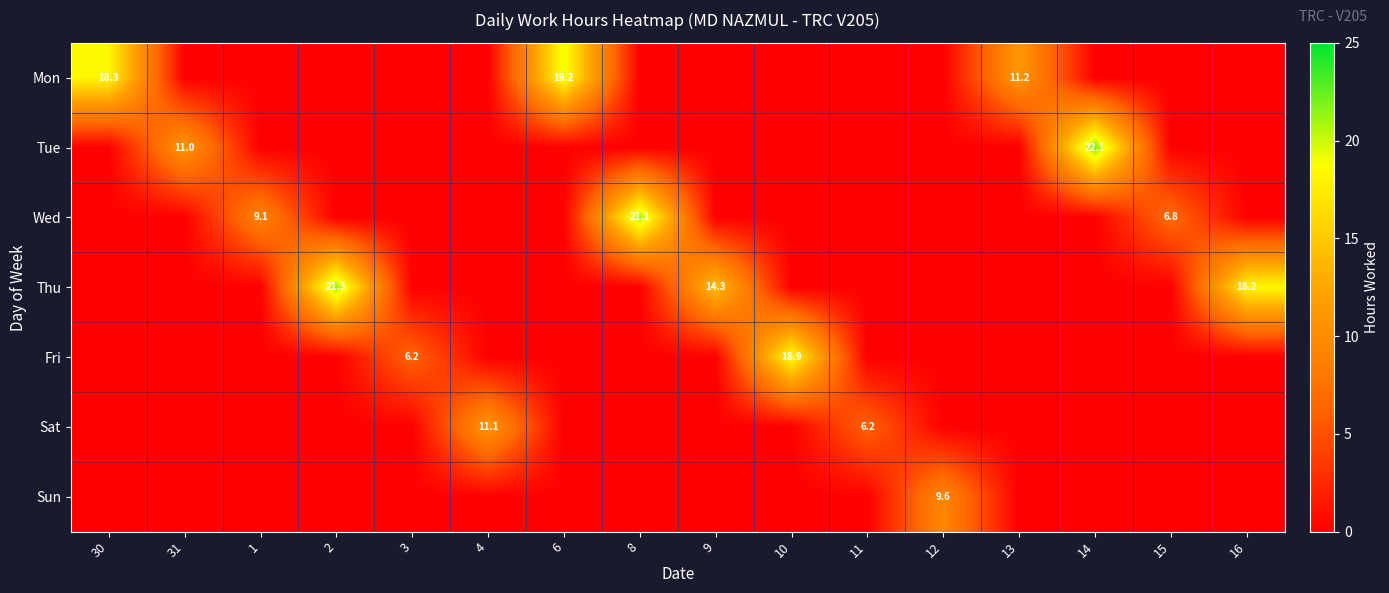

Which has a higher value, 2 or 6?

6